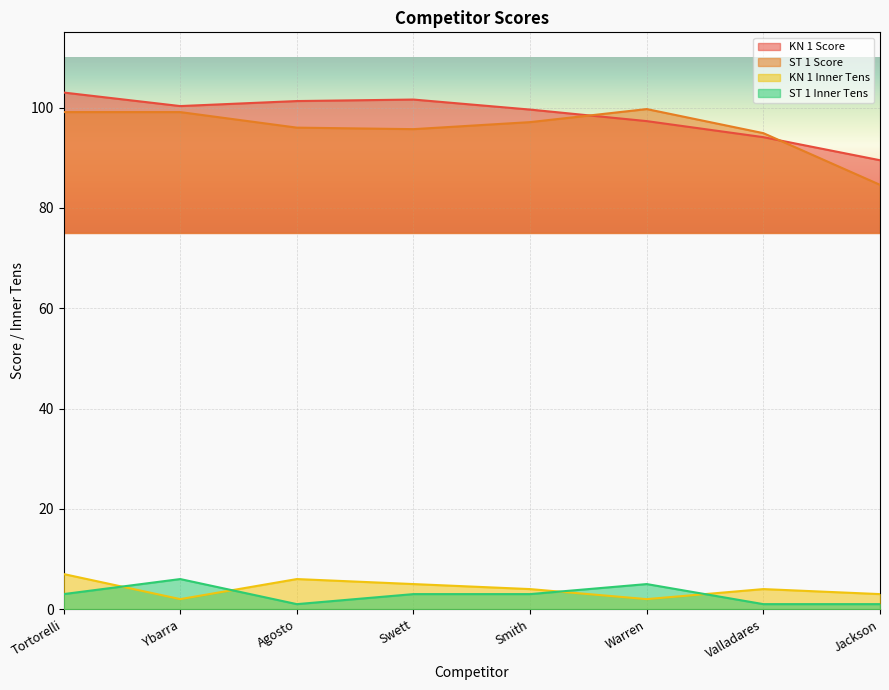

What is the total value across all series at Ybarra?

207.4